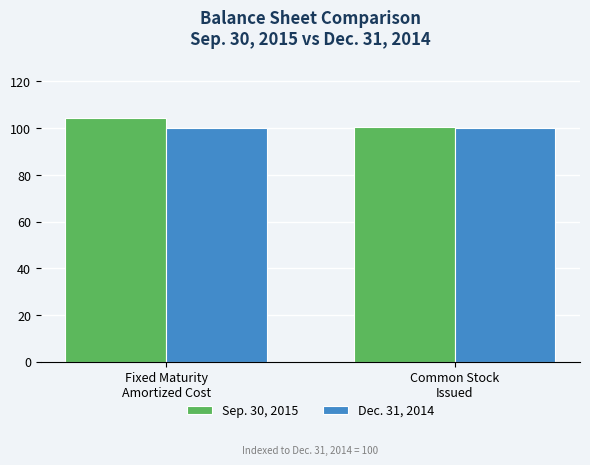

Where is Sep. 30, 2015 nearest to the value 102?

Common Stock
Issued